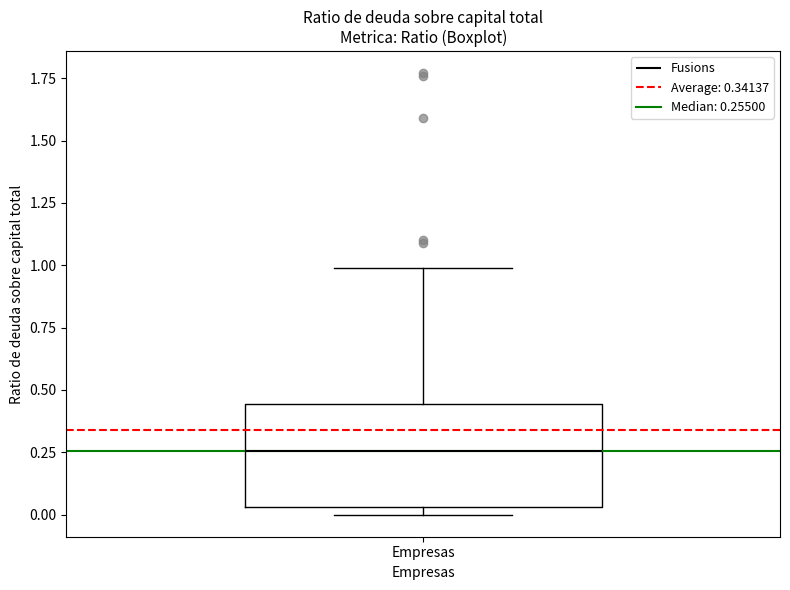

Read this box plot against the y-axis: the position of the median line, the range covered by the box, and the ends of both whiskers. The values are not printed on the chart, so give them approximately, as read against the axis.

median 0.25, box 0.05 to 0.45, whiskers 0.00 to 1.00